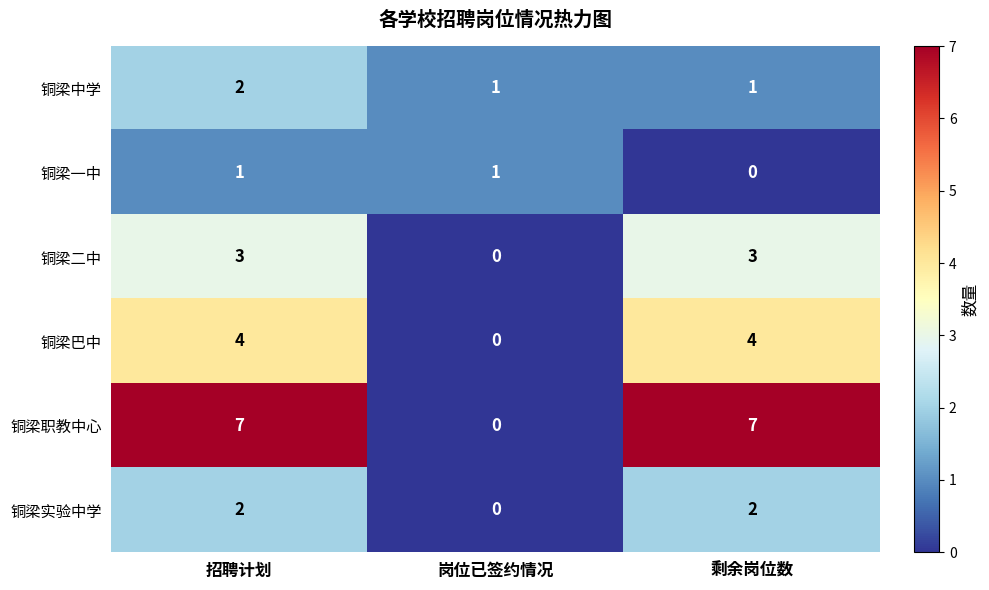

Which series has the largest total across all categories?

铜梁职教中心